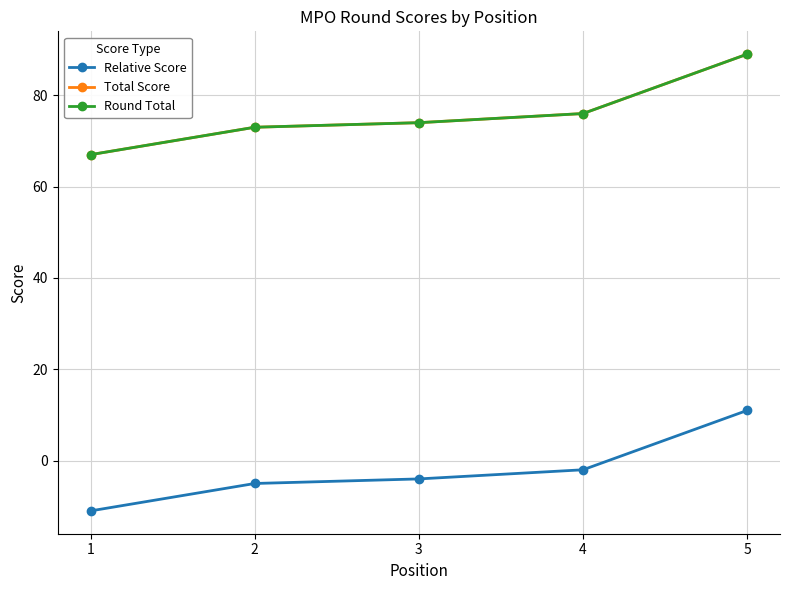

Reading left to right, extract all data points from this chart.

Relative Score: 1=-11	2=-5	3=-4	4=-2	5=11
Total Score: 1=67	2=73	3=74	4=76	5=89
Round Total: 1=67	2=73	3=74	4=76	5=89